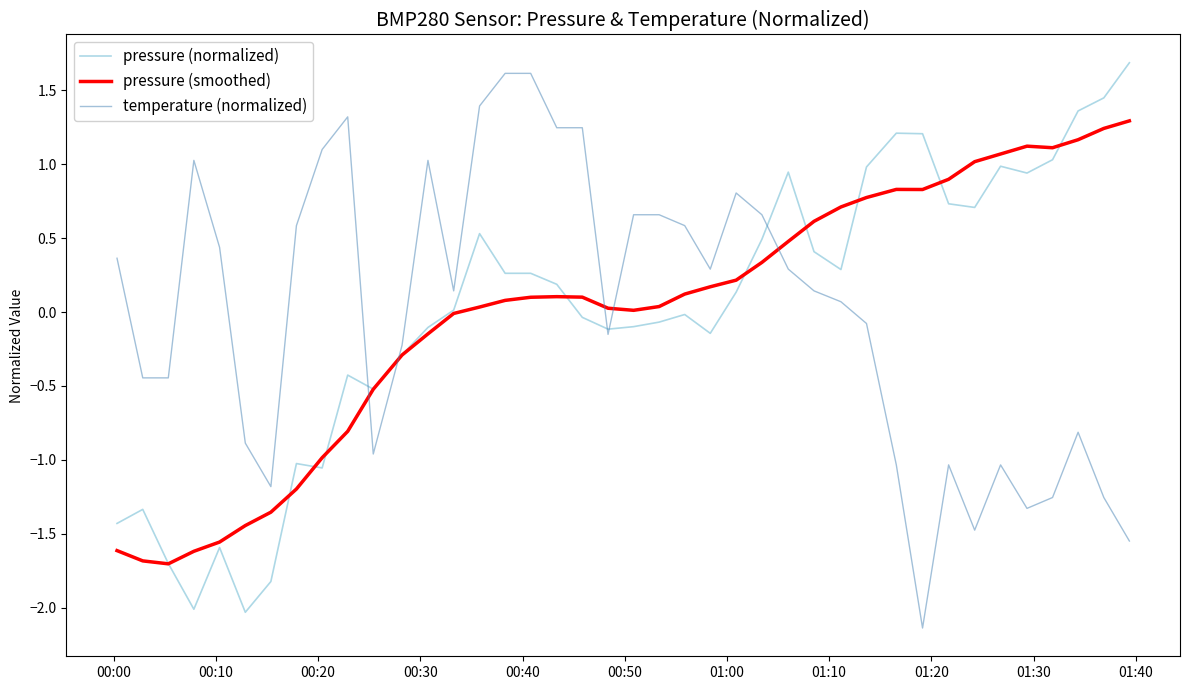

What is the lowest value of the pressure (smoothed) series?

-1.7